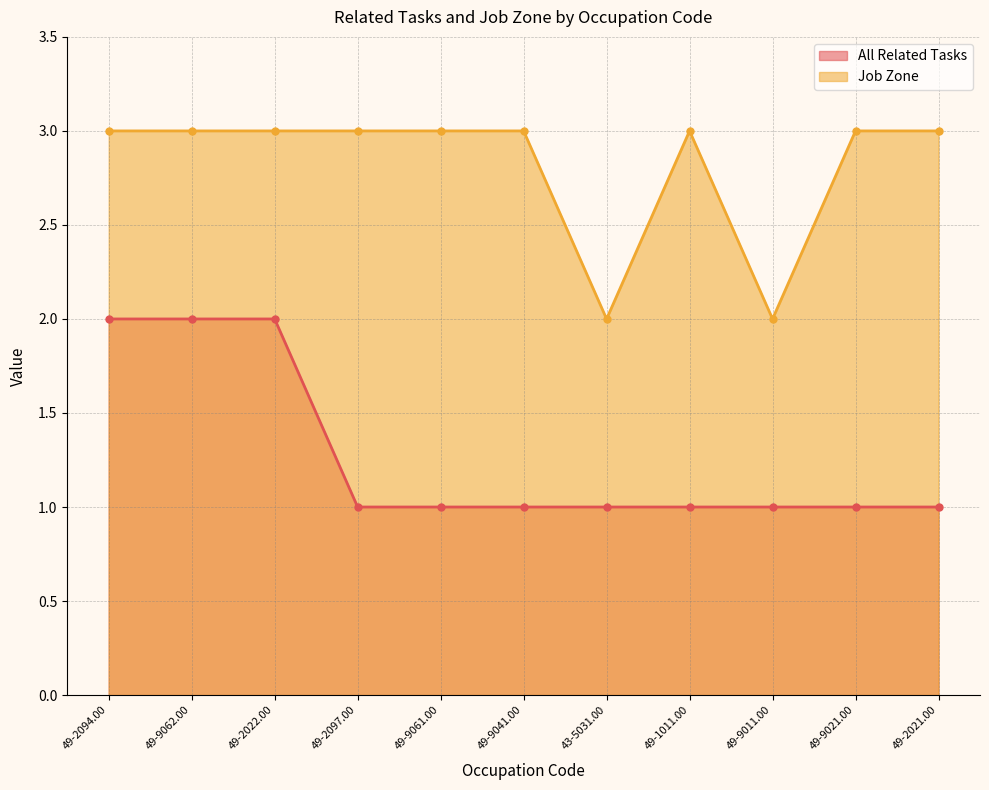

What are all the series names shown in the legend?

All Related Tasks, Job Zone